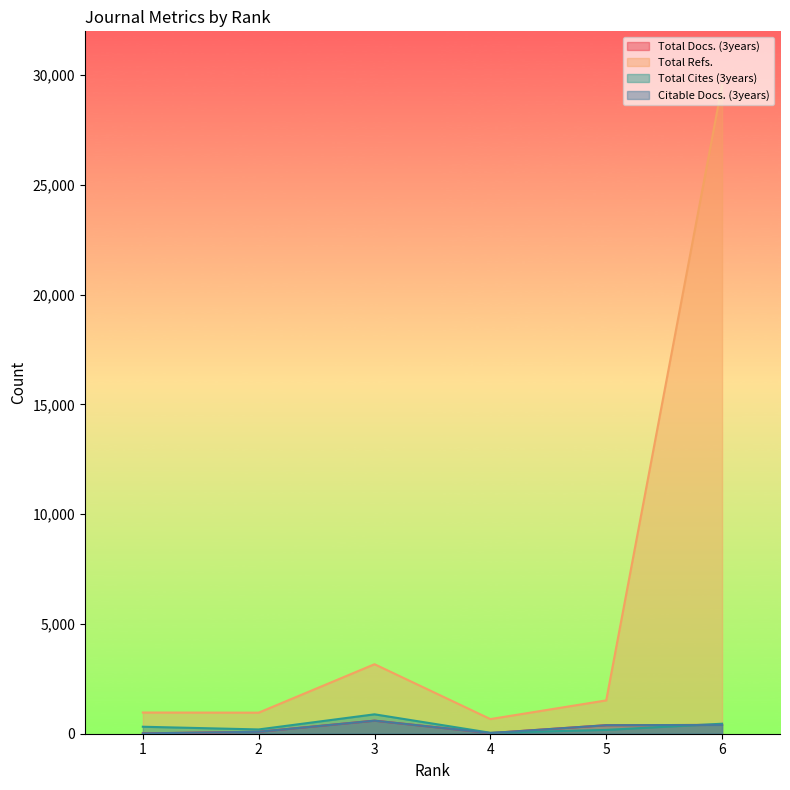

Which series has the largest range (max minus min)?

Total Refs.